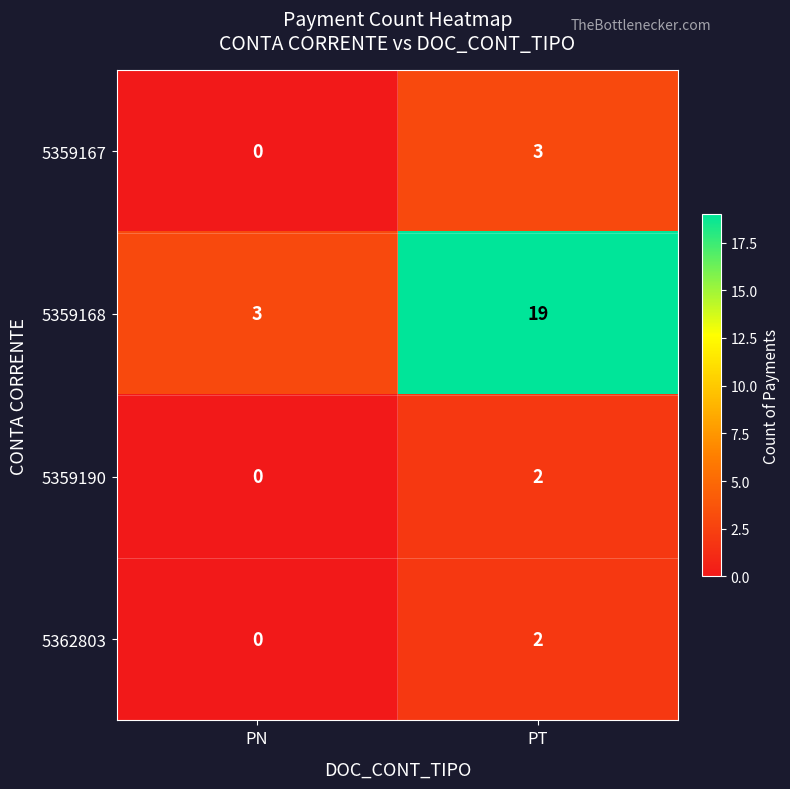

Which label corresponds to the smallest value in the chart?

PN